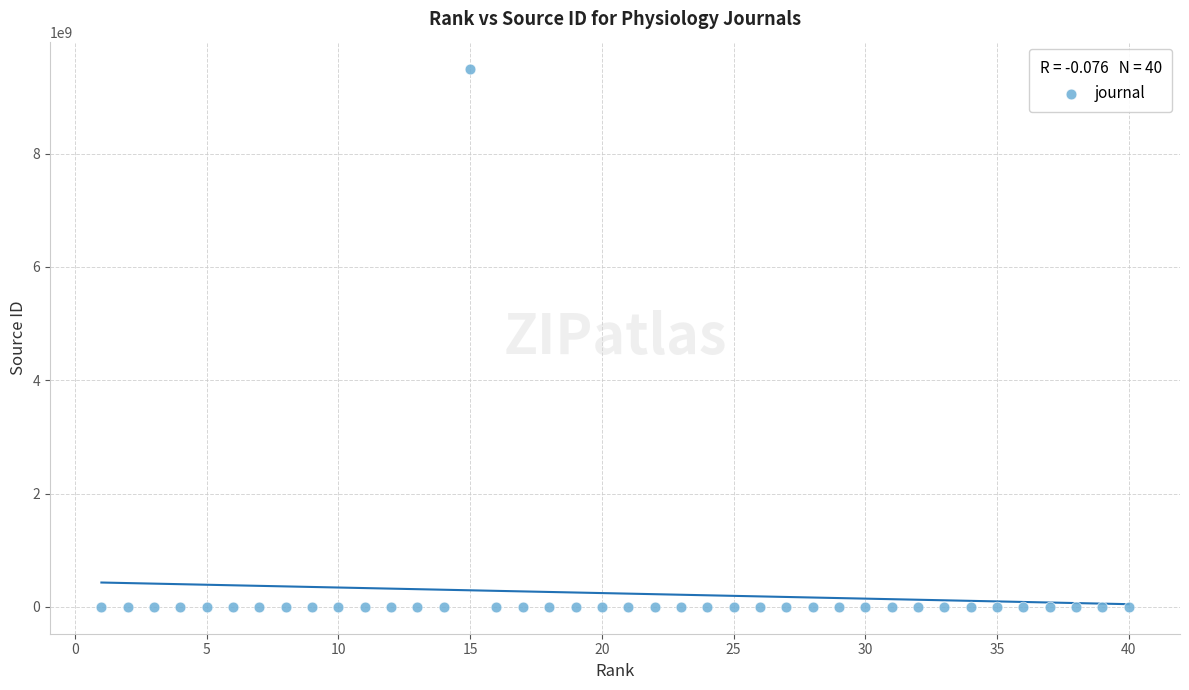

What is the range of X values (max minus min)?

39